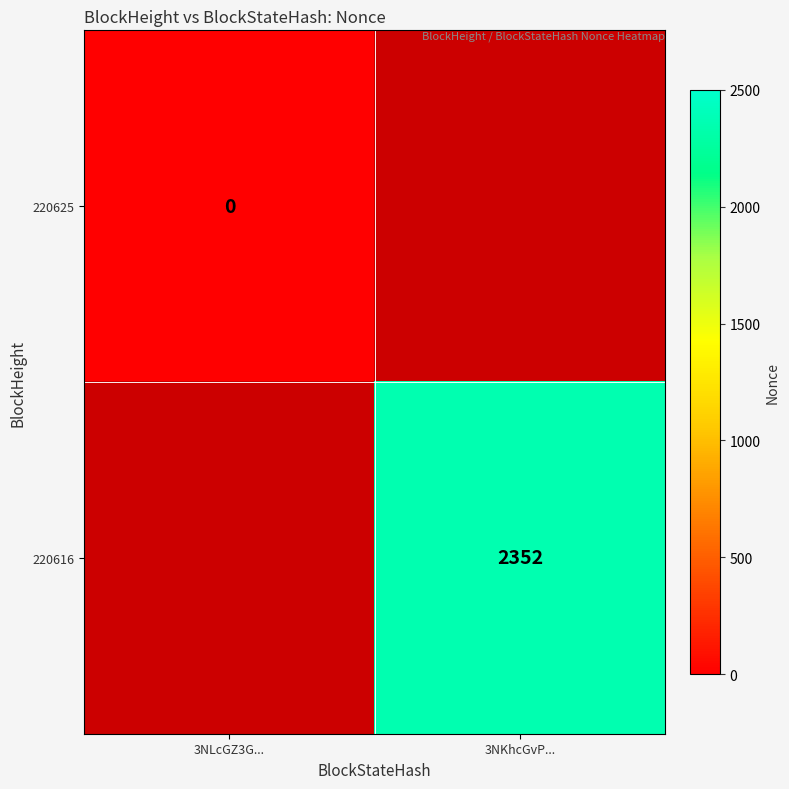

The 220616 series shows 3067 at 3NKhcGvP.... True or false?

False